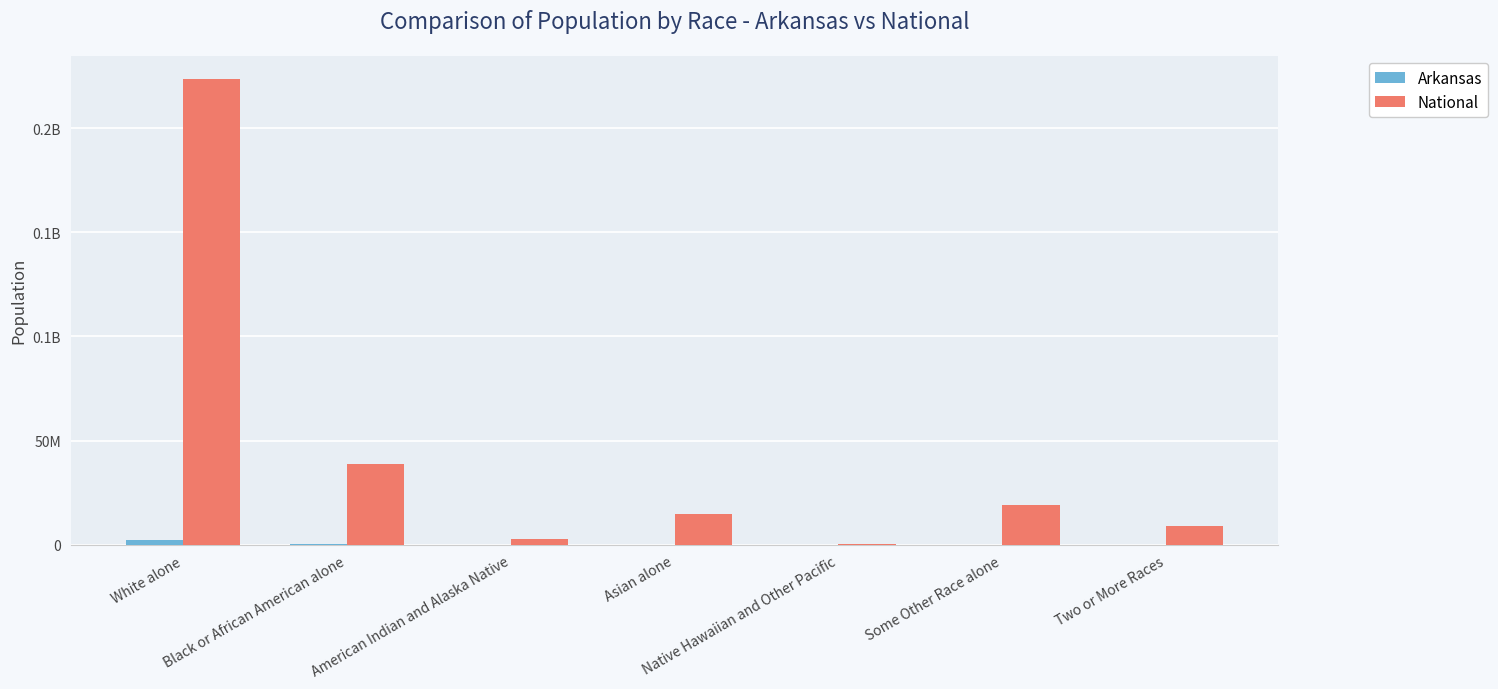

Which series changed the most between White alone and Two or More Races?

National